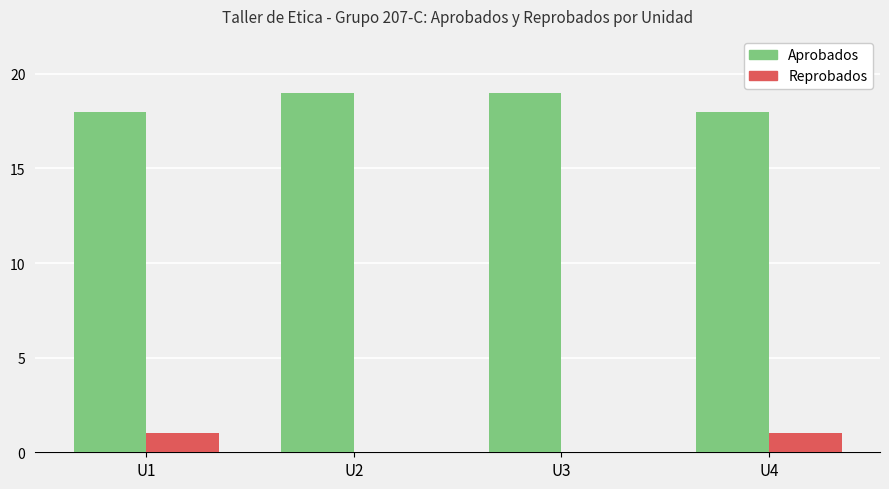

The Aprobados series shows 18 at U4. True or false?

True